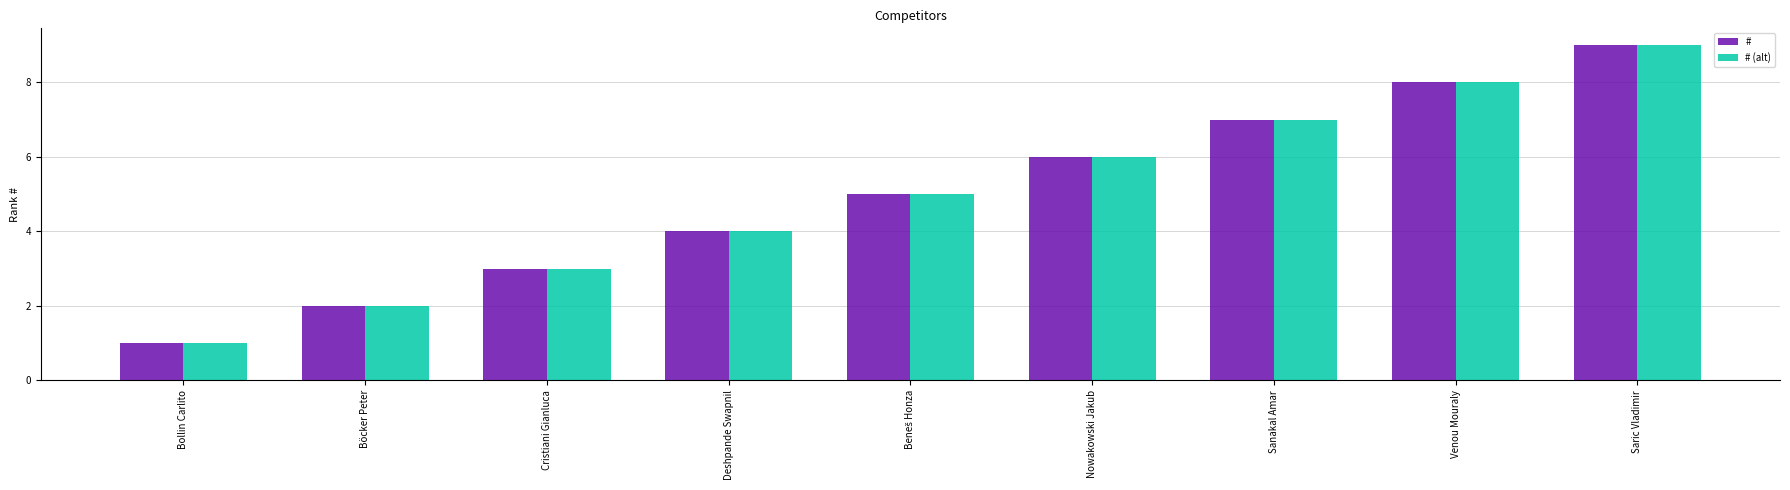

What is the sum of all # (alt) values?

45